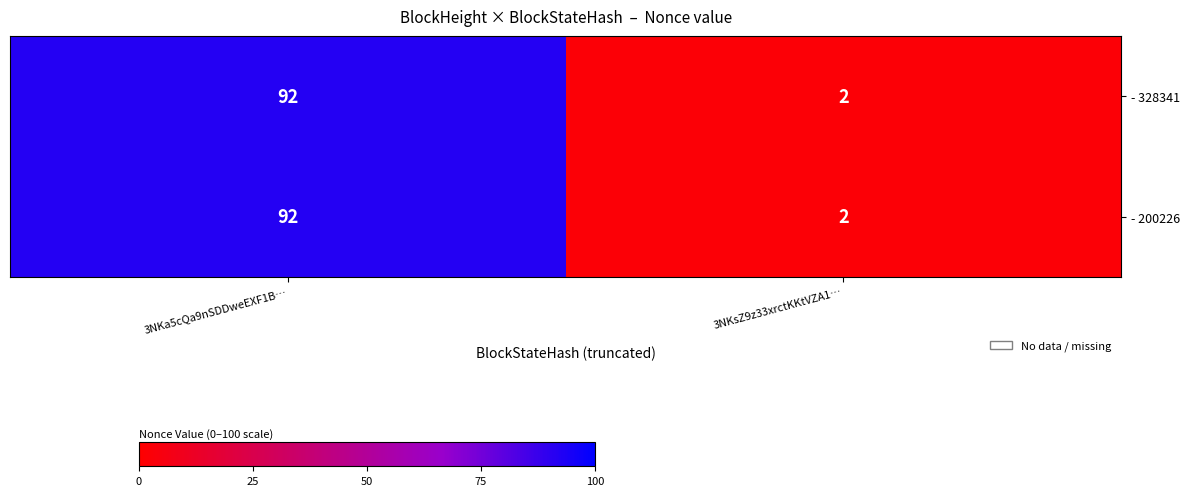

Reading right to left, list all the values displayed in this chart.

- 328341: 2	92
- 200226: 2	92